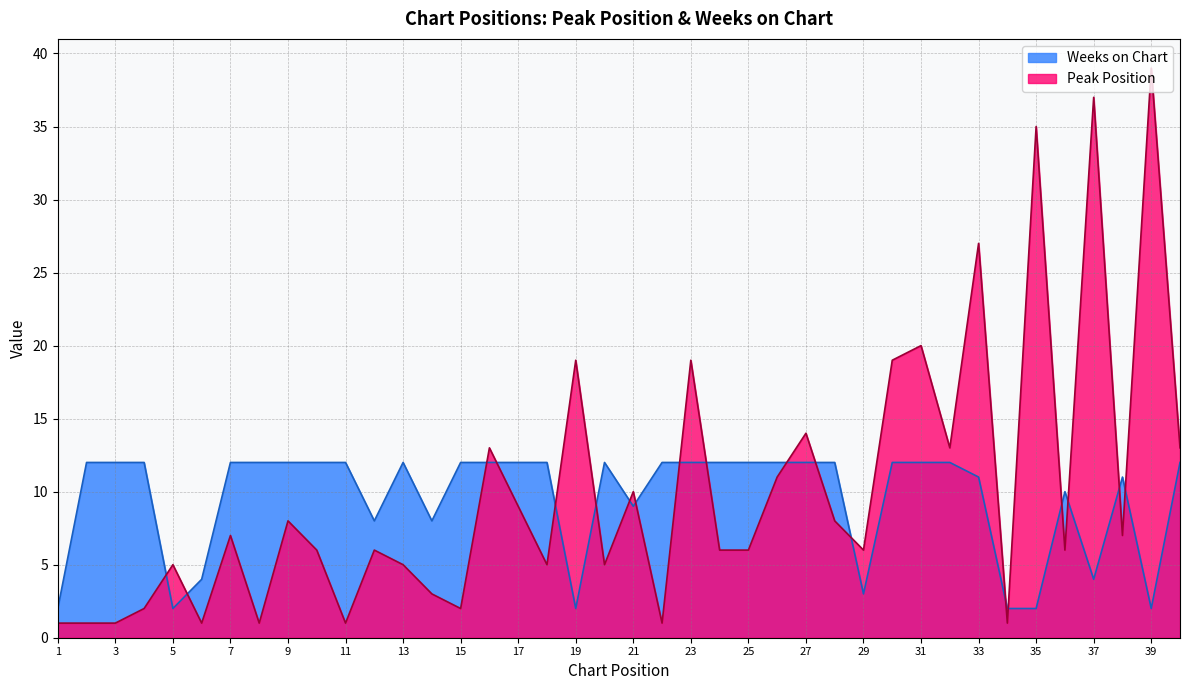

What is the value of the Weeks on Chart point at the 39th from the left?

2